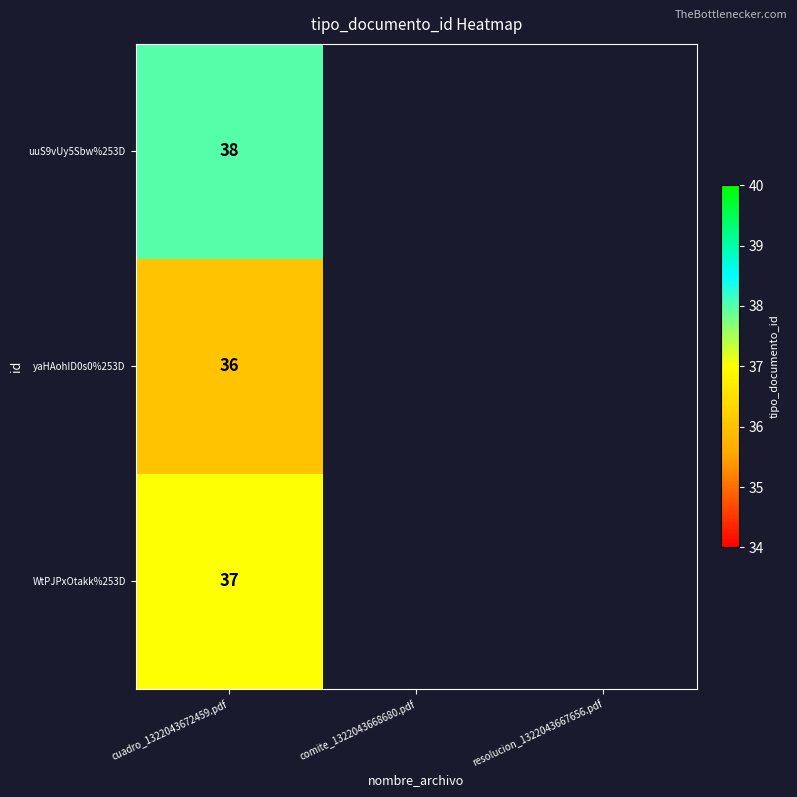

The value of WtPJPxOtakk%253D at cuadro_1322043672459.pdf is 21. True or false?

False